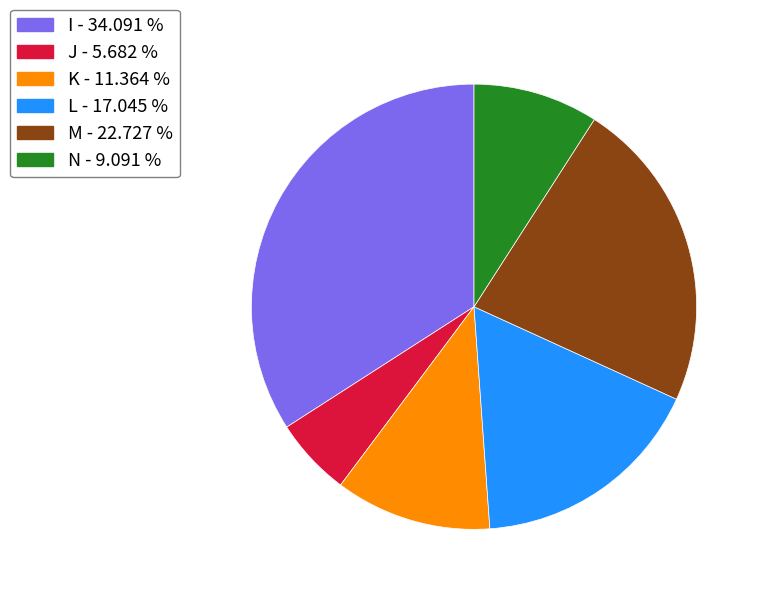

Which slice is the smallest?

J